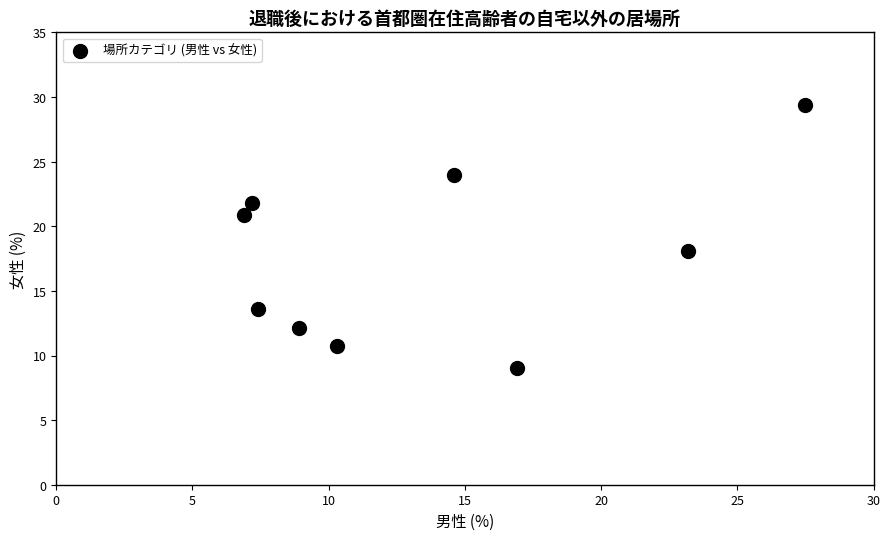

What Y value in the scatter plot is closest to 19?

18.1